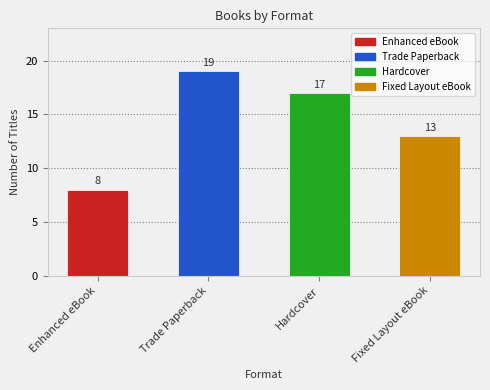

What is the minimum value shown in the chart?

8